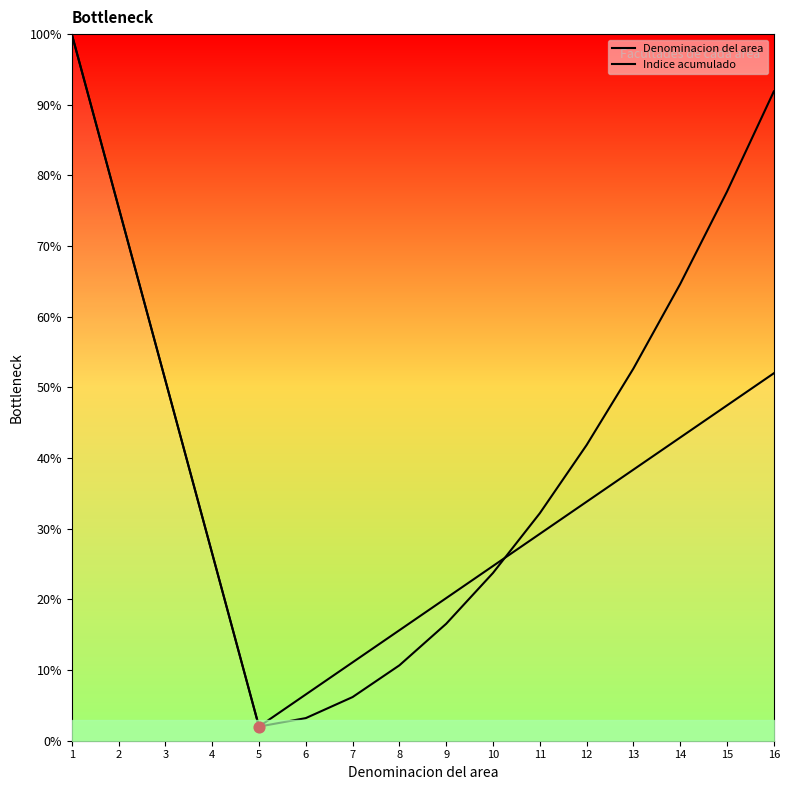

Is the value of Denominacion del area at 9 greater than the value of Indice acumulado at 6?

Yes